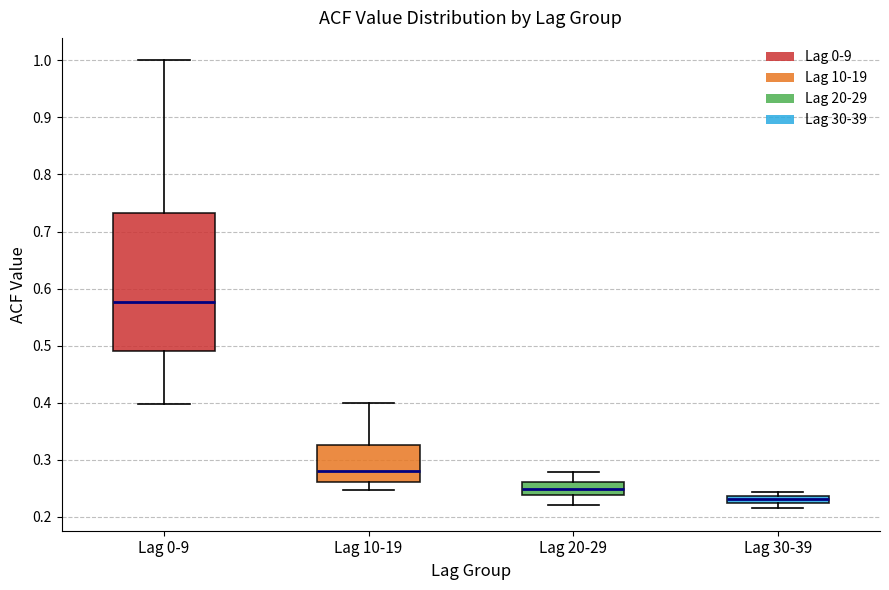

Where is the lower edge of the box for Lag 30-39 on the y-axis? The values are not printed on the chart, so give them approximately, as read against the axis.

0.22